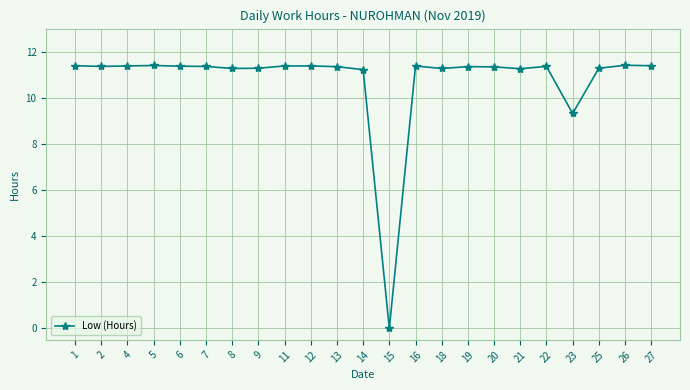

What is the value of the 6th point from the left?

11.4